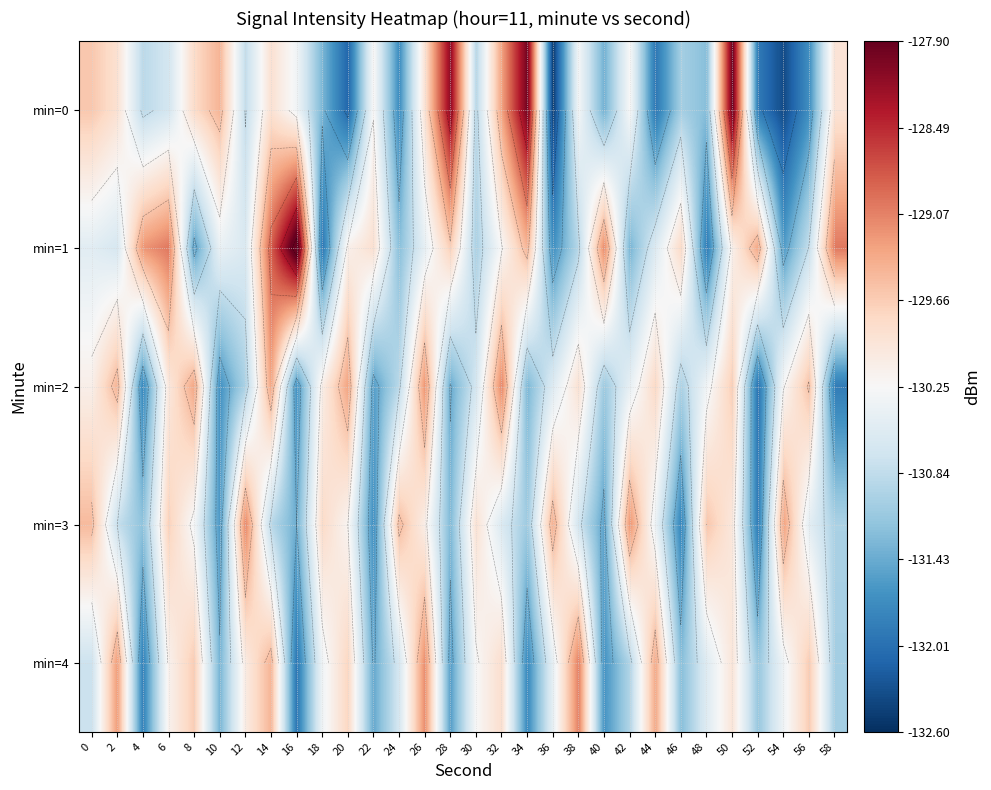

Between 46 and 16, which is larger?

16